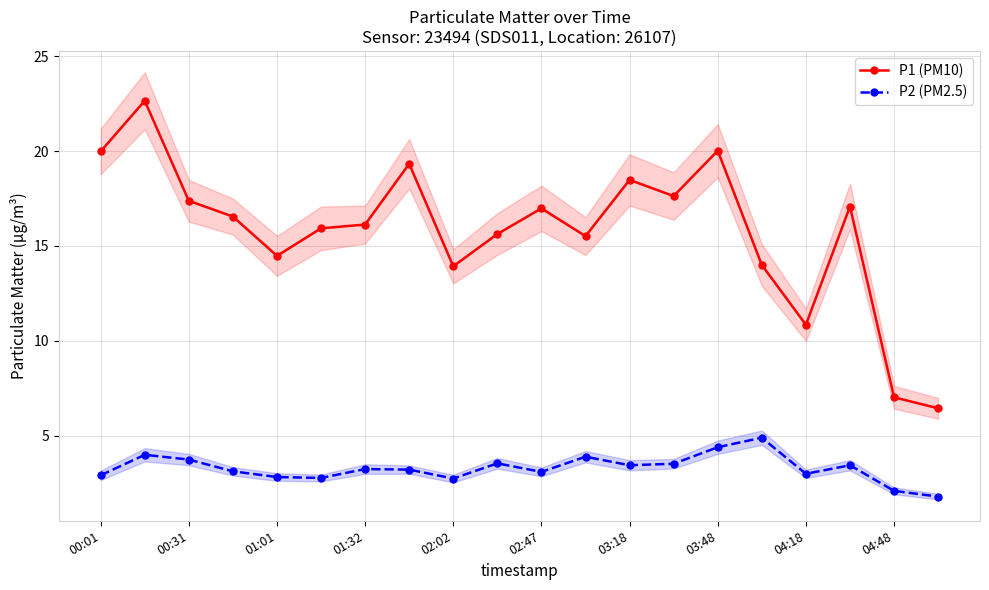

How many lines are shown in the chart?

2